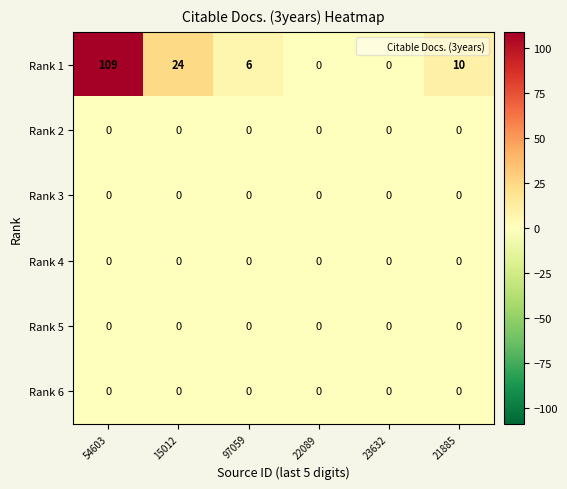

Which series changed the most between 54603 and 22089?

Rank 1